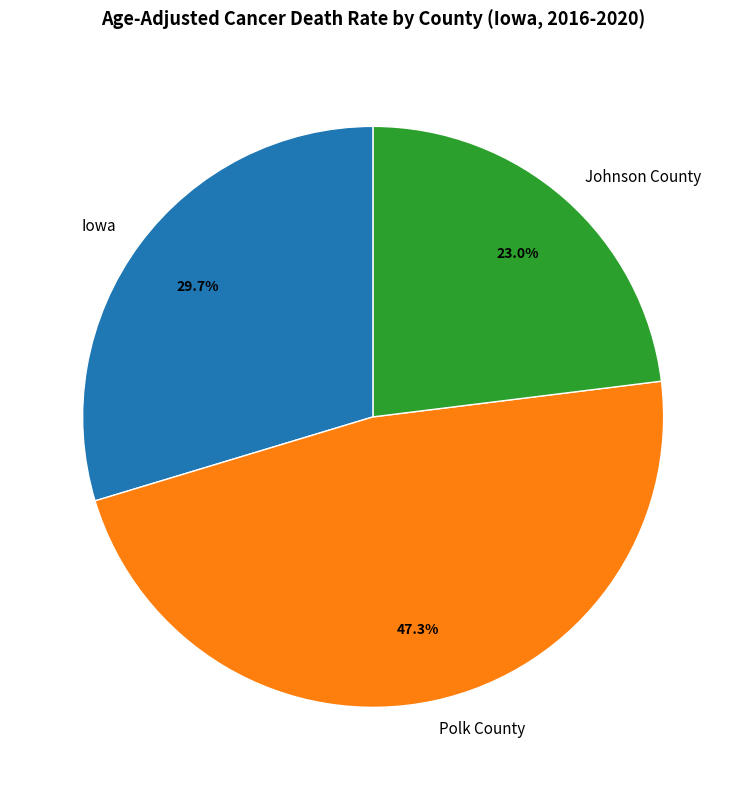

Between Johnson County and Polk County, which is larger?

Polk County